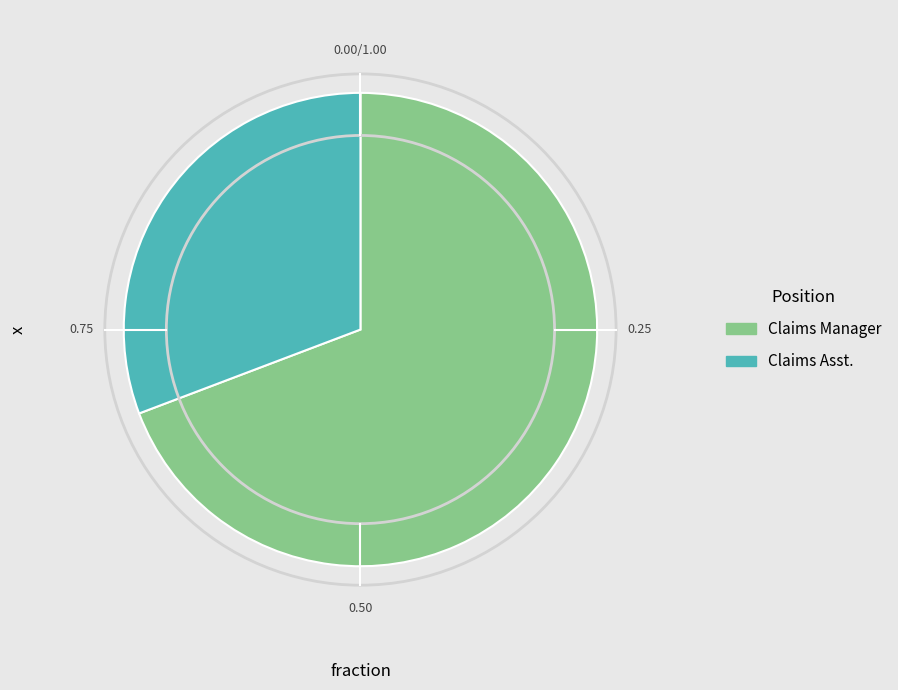

Does any single category account for the majority?

Yes